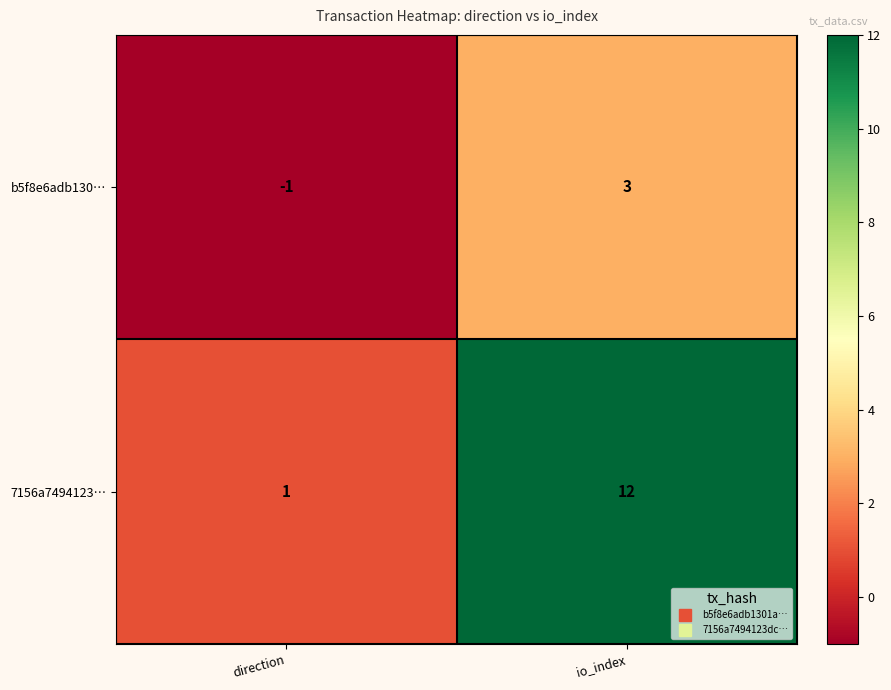

At which label is 7156a7494123… closest to 6?

direction